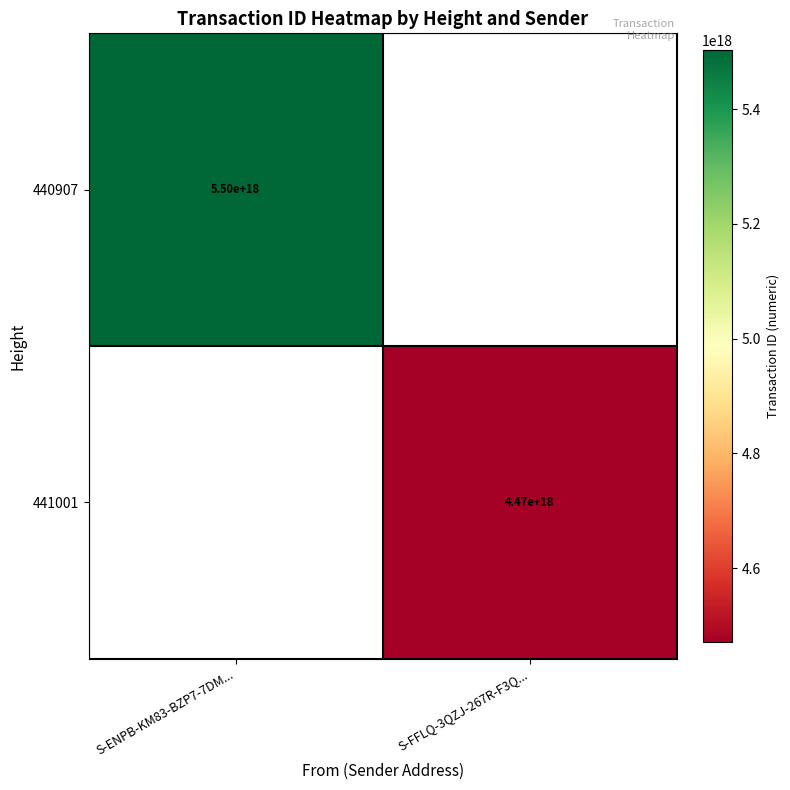

Is the value of 440907 at S-ENPB-KM83-BZP7-7DM... greater than the value of 441001 at S-FFLQ-3QZJ-267R-F3Q...?

Yes